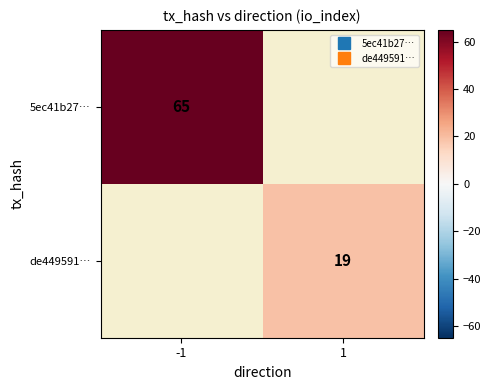

What is the greatest value displayed?

65.0